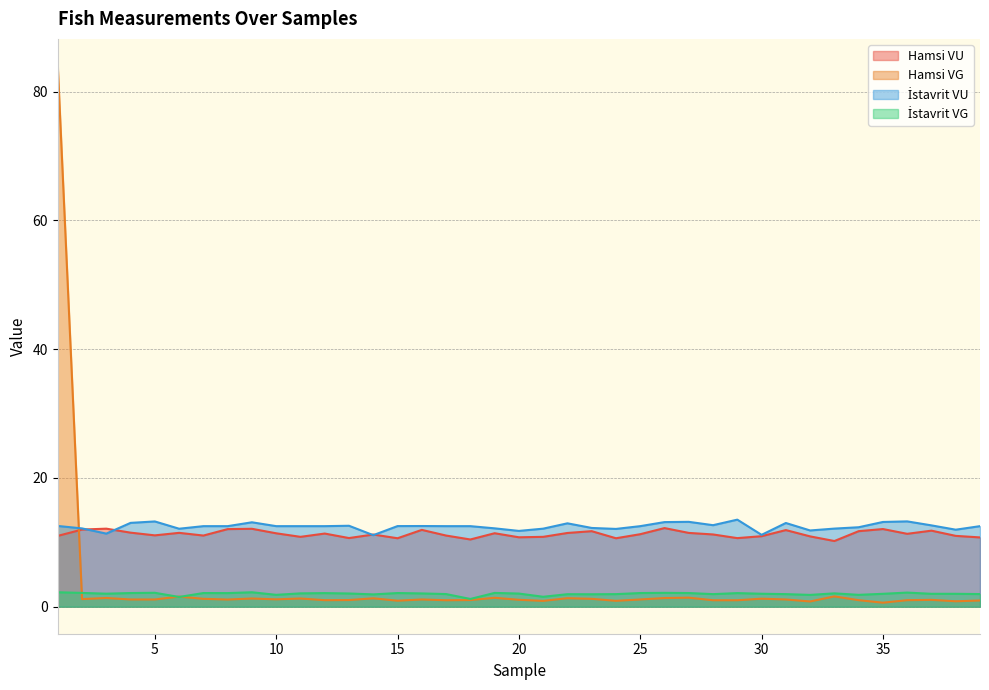

True or false: Hamsi VU has a value of 12.1 at 35.

True